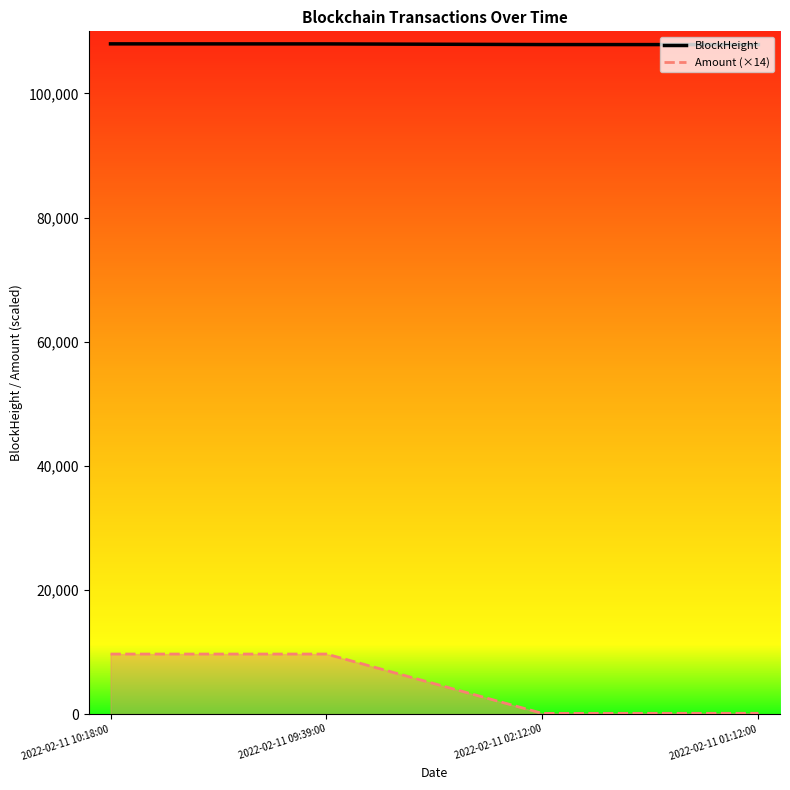

What is the difference between the maximum and minimum values in the BlockHeight series?

123.0